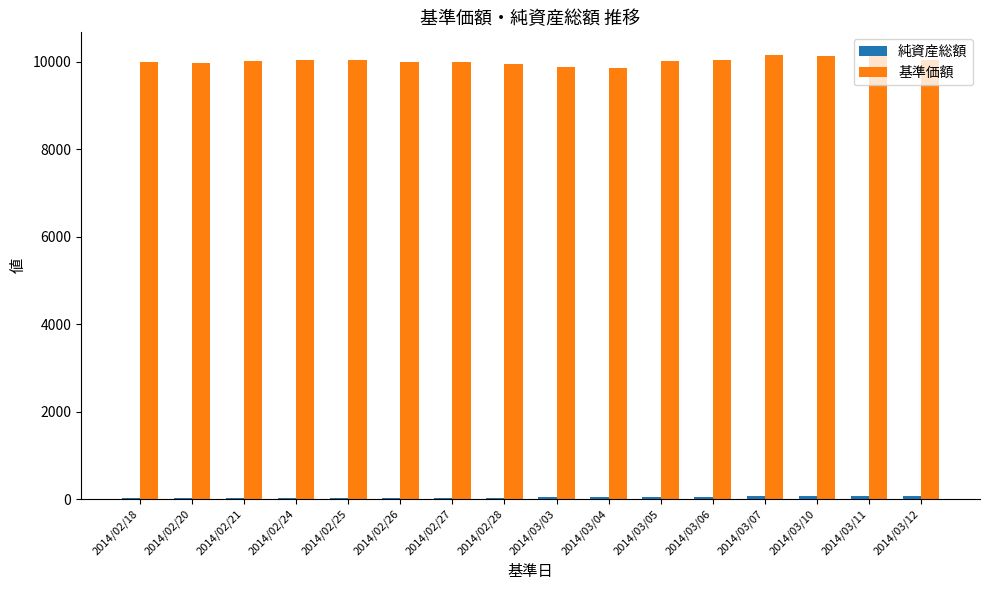

The value of 基準価額 at 2014/02/20 is 5044.4. True or false?

False